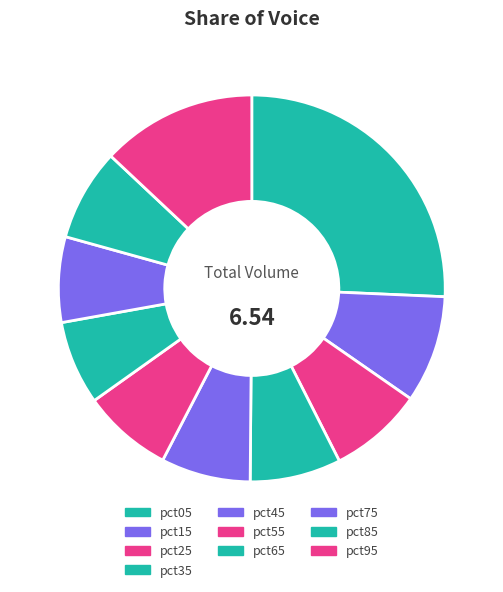

Which category has the smallest portion of the pie?

pct65